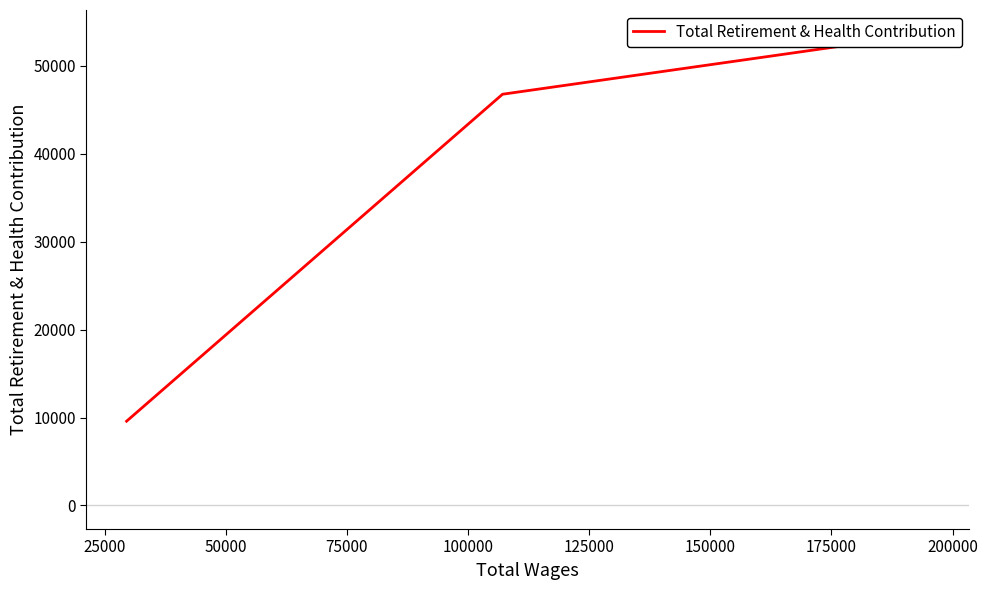

Is it true that the value at 25000 is 61286?

False